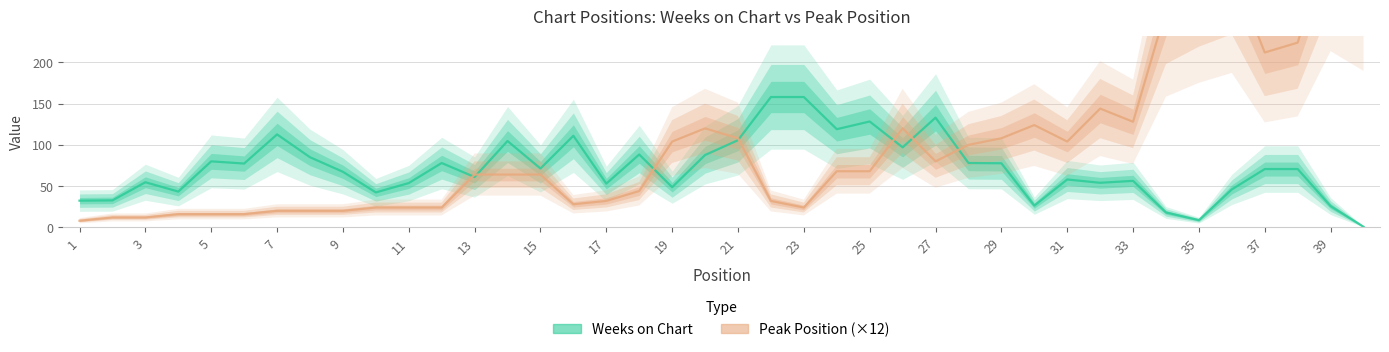

Which series ends up on top after the final intersection of Peak Position and Weeks on Chart?

Peak Position